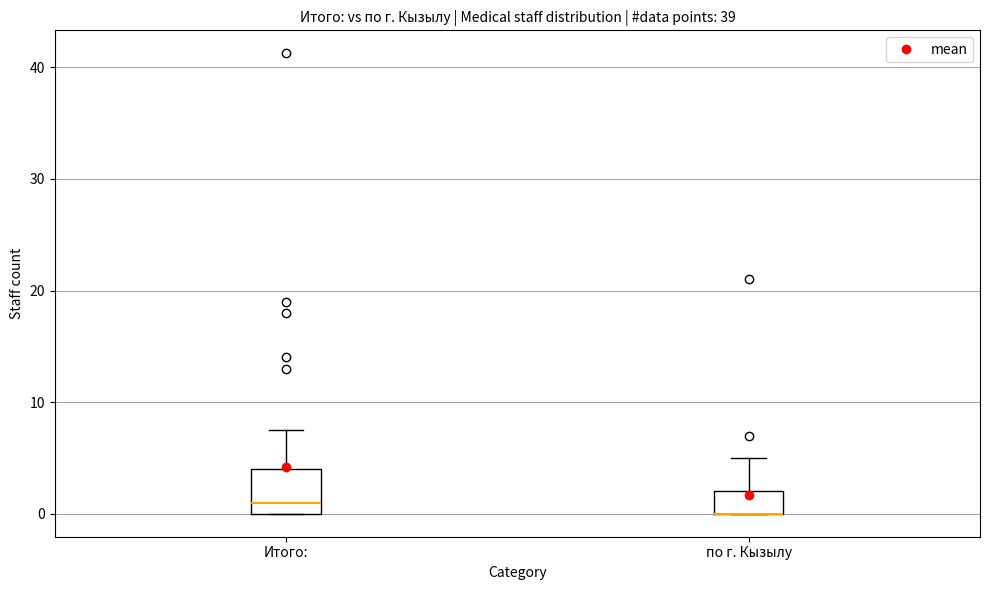

Comparing the boxes themselves (not the whiskers), which one is the tallest?

Итого: